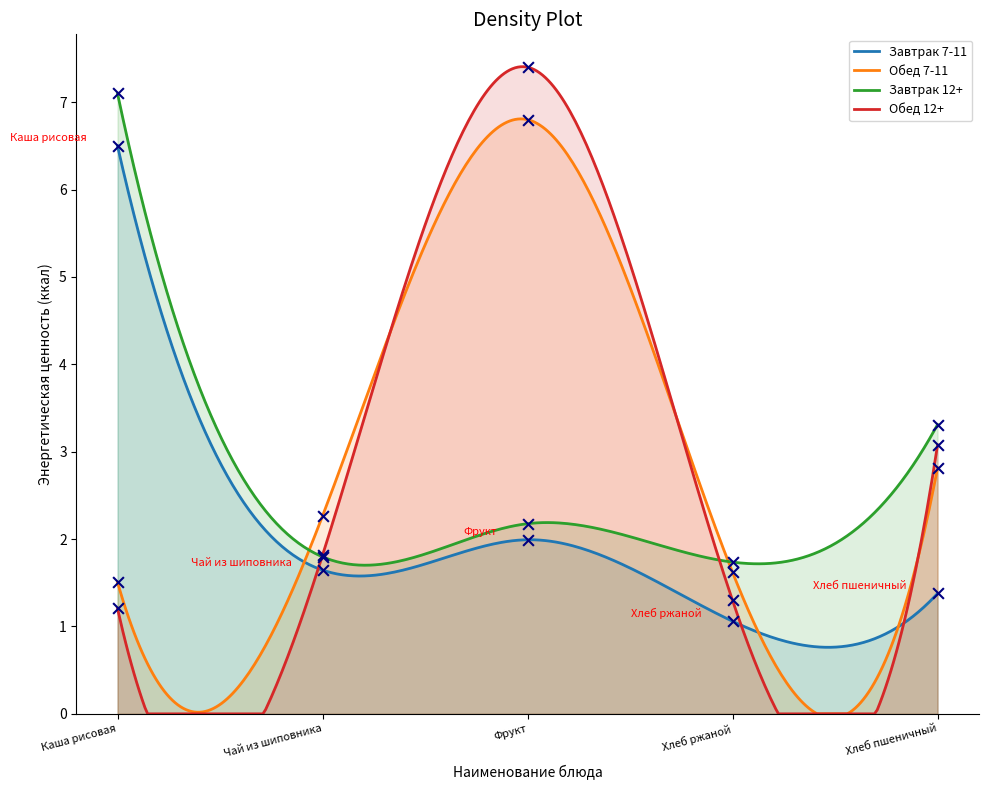

Which series has the widest spread of Y values?

Обед 12+